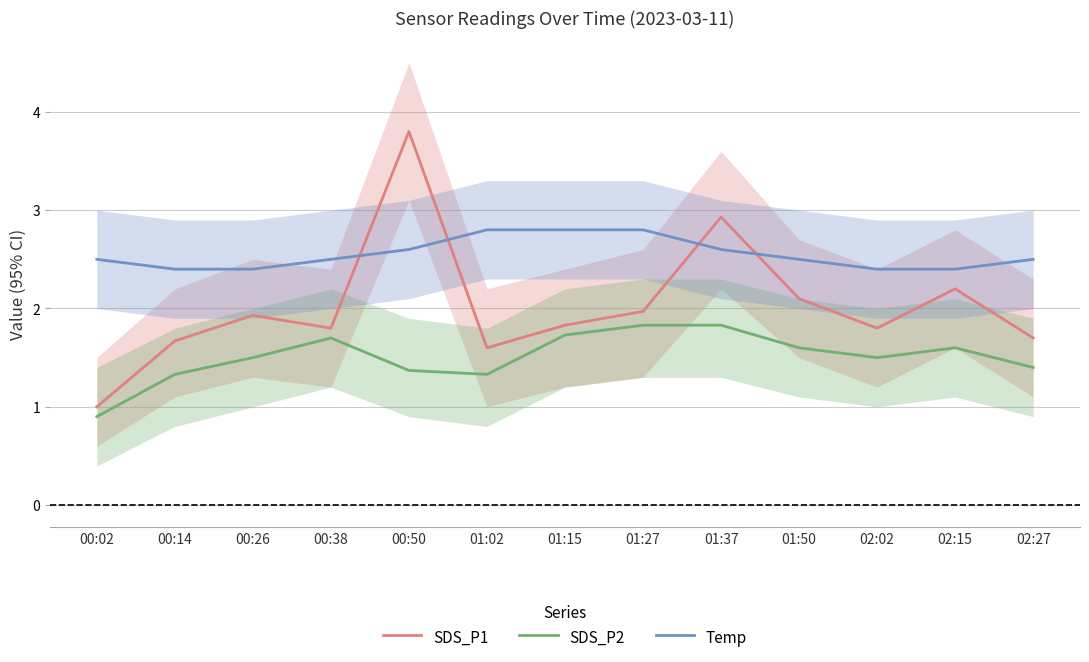

True or false: Temp and SDS_P1 cross at least once.

True